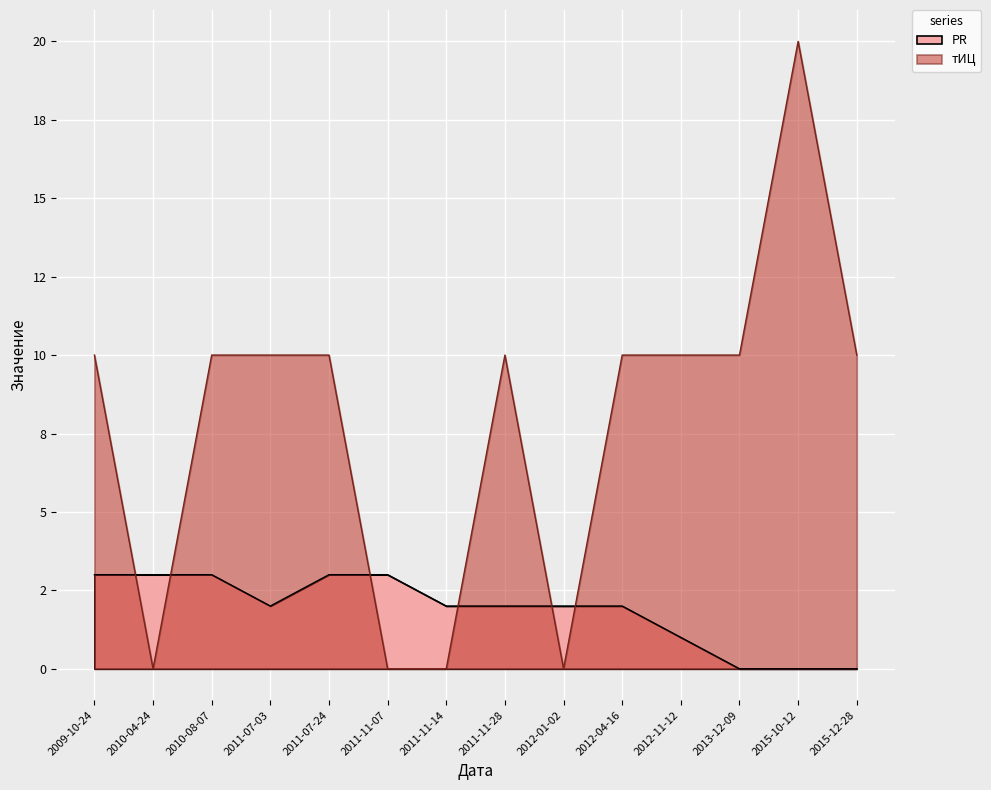

Which category has the highest value across all series?

2015-10-12